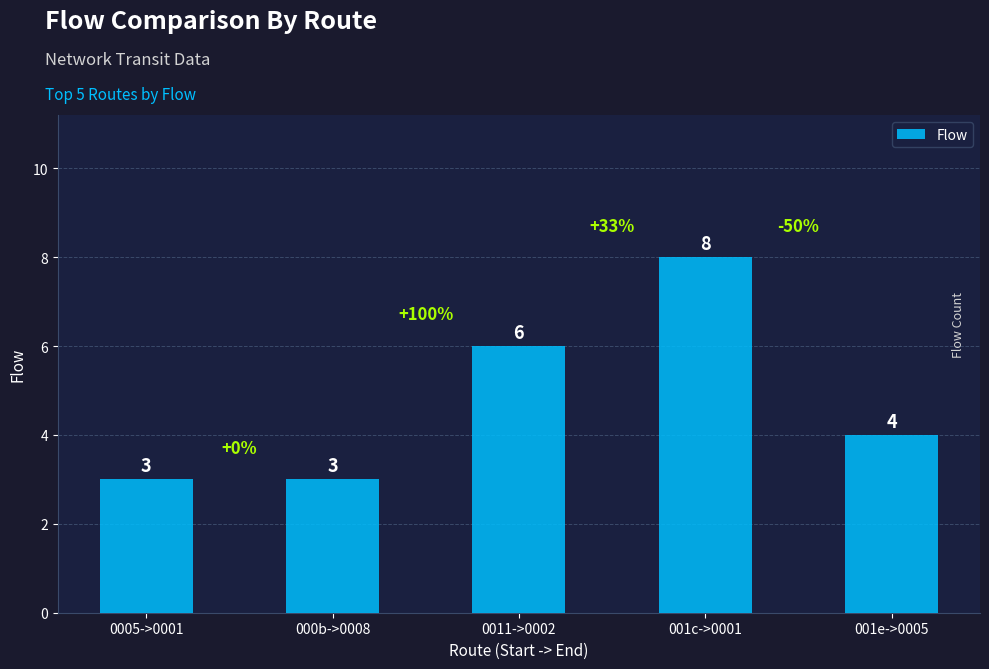

What is the minimum value shown in the chart?

3